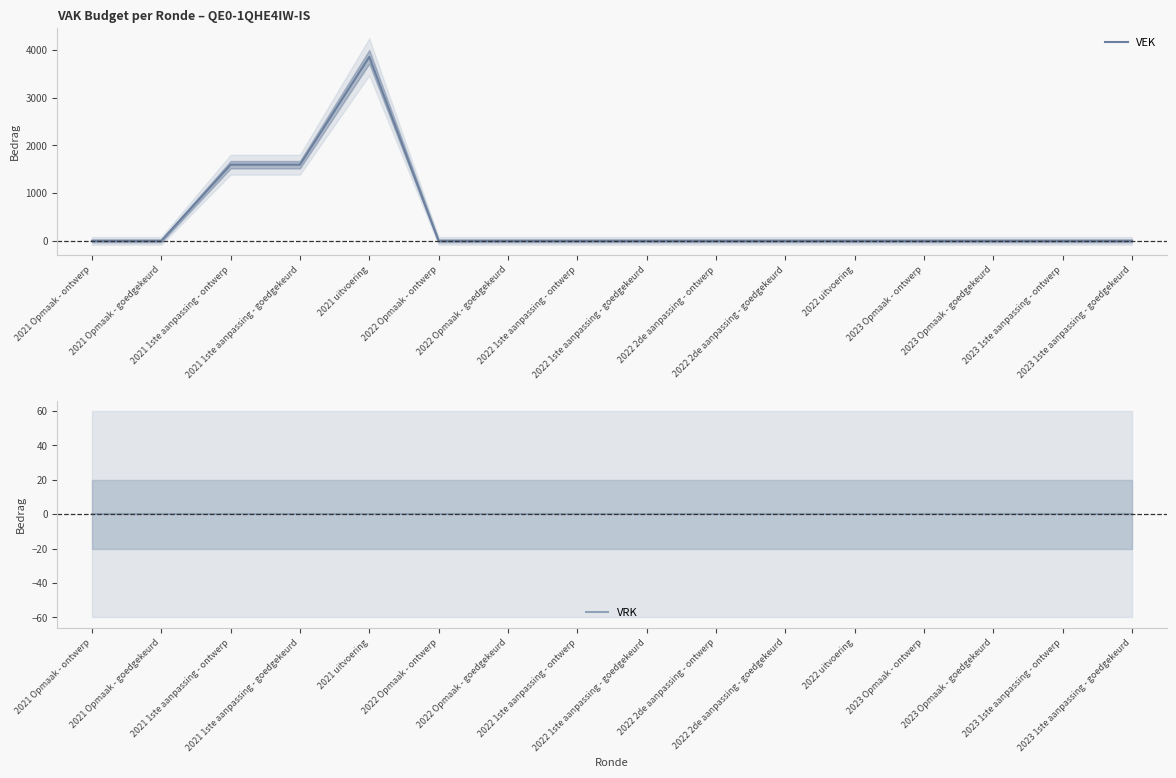

True or false: VEK has more than 2 interior local peaks.

False